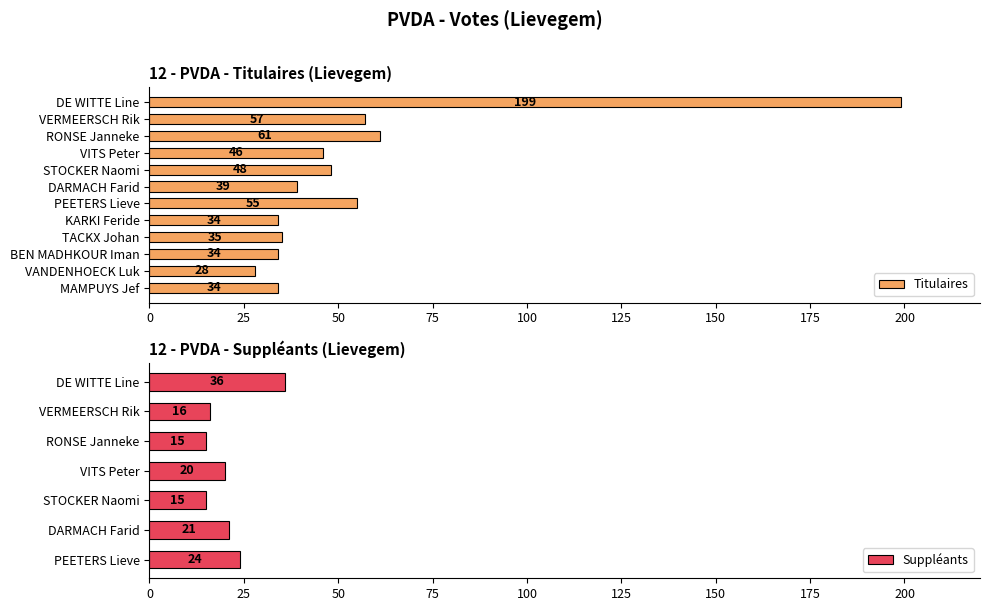

At which label is the value closest to 113?

RONSE Janneke